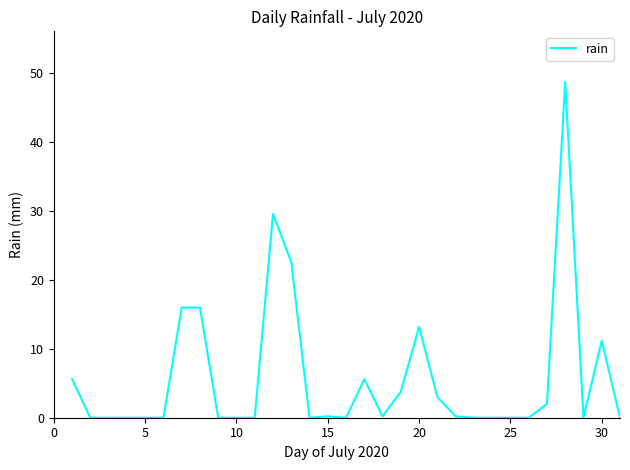

What is the greatest value displayed?

48.8